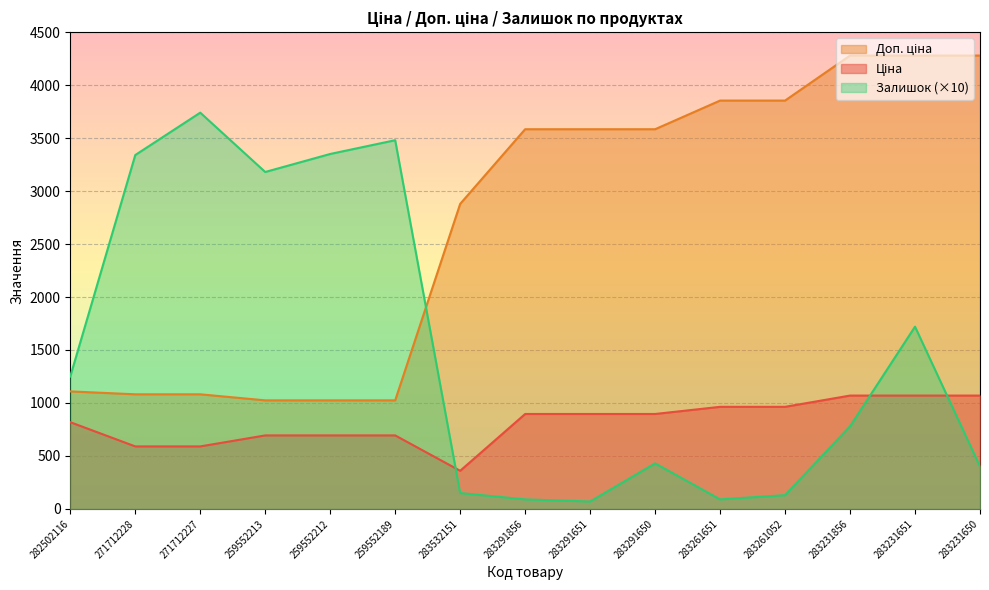

What is the label of the 8th point from the left?

283291856